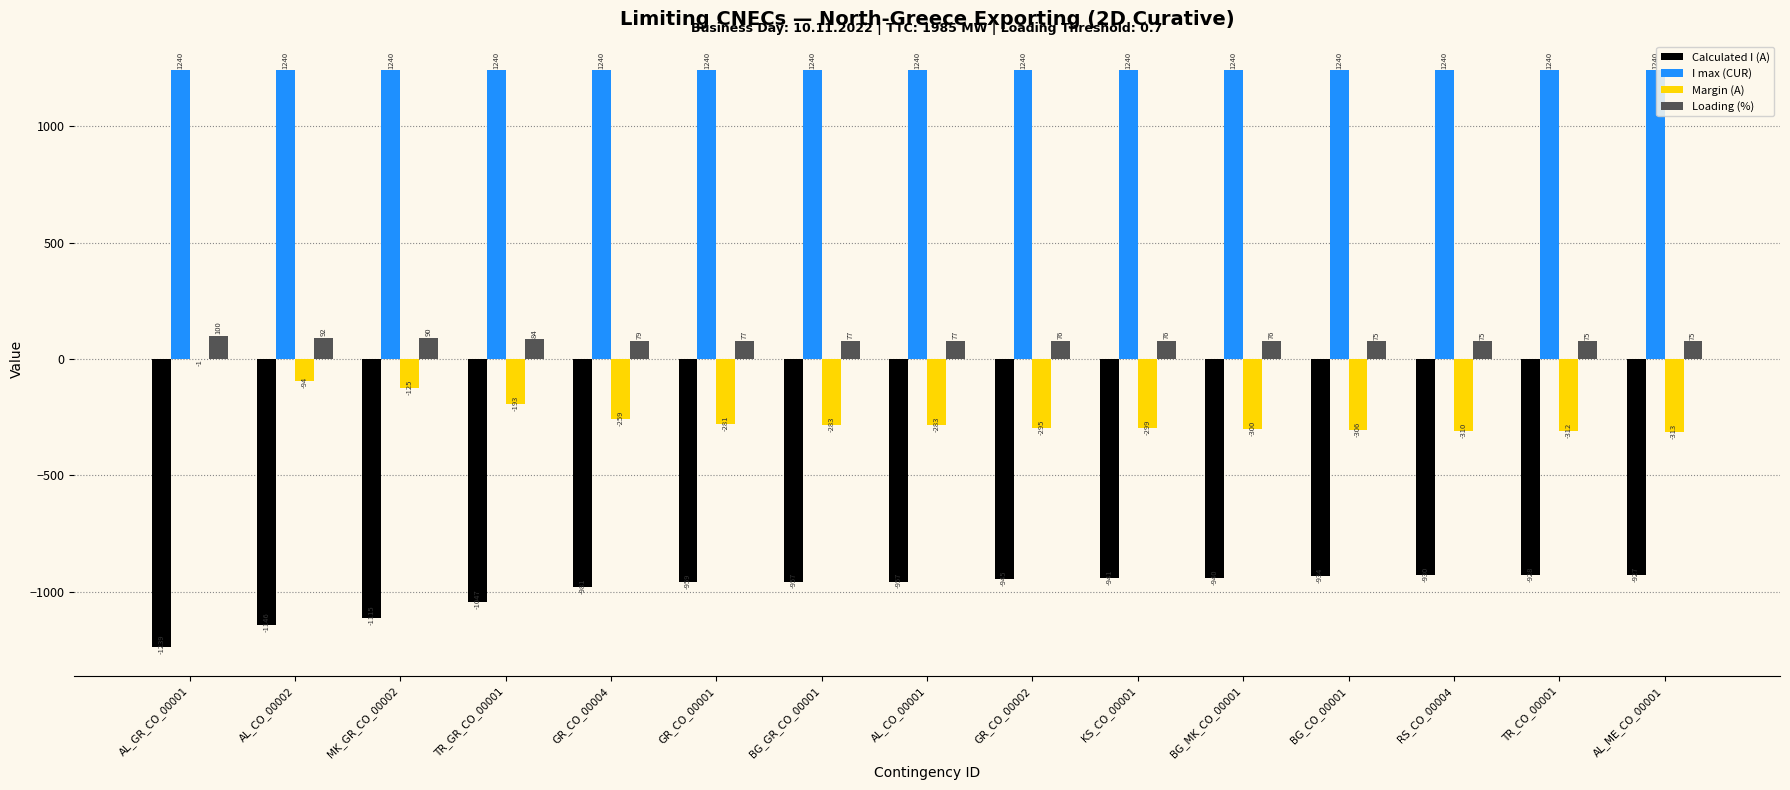

True or false: Calculated I (A) has a value of -934 at BG_CO_00001.

True